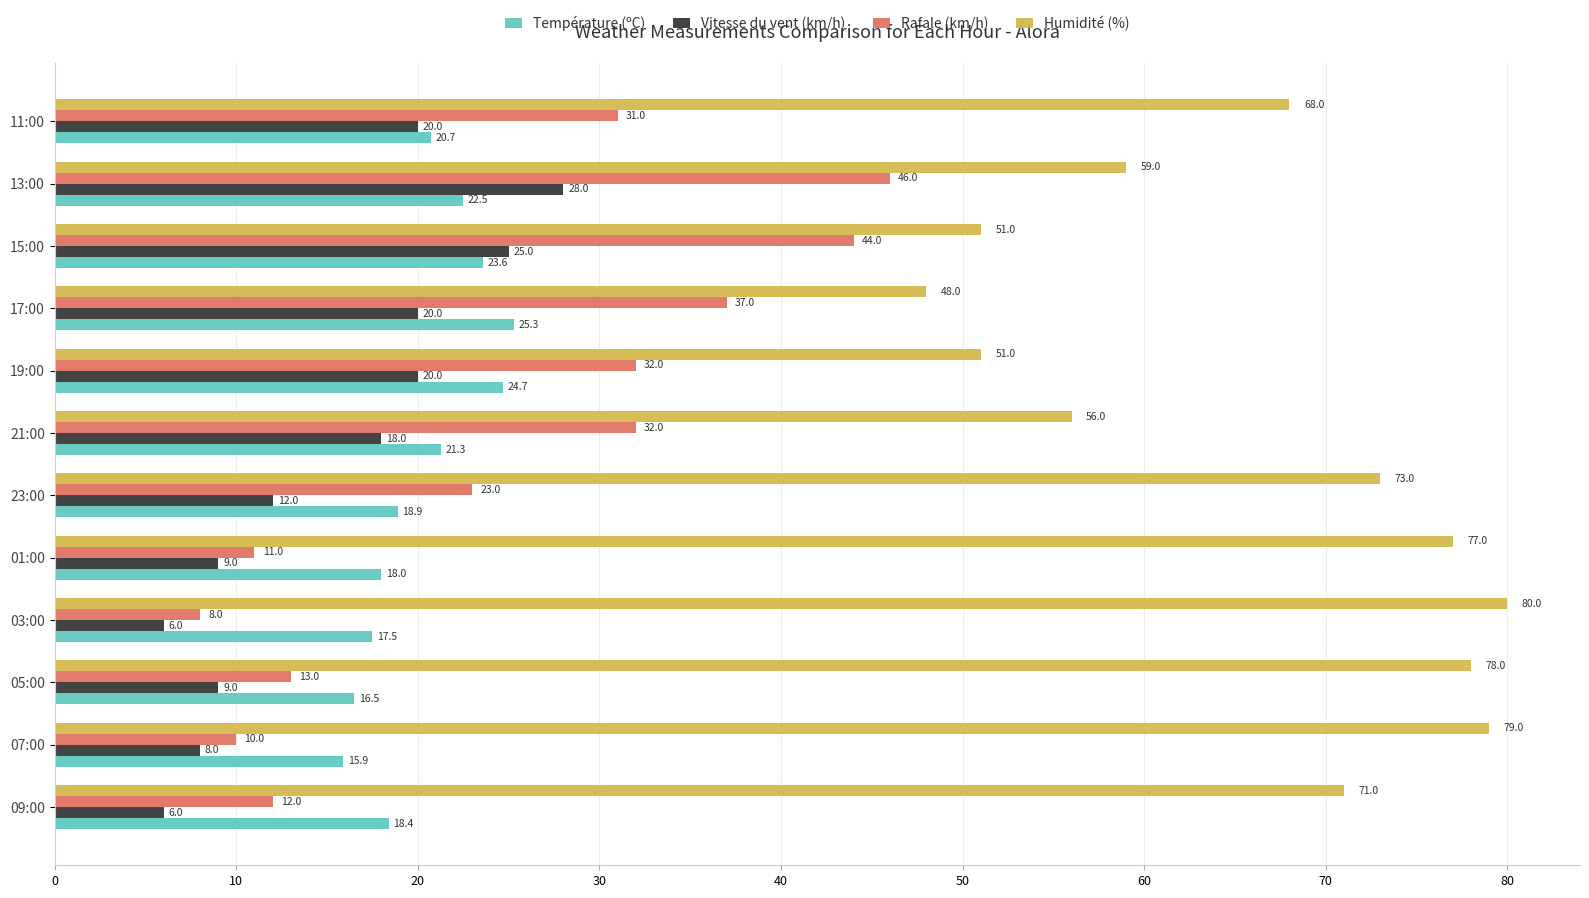

What is the average value of the Humidité (%) series?

65.9